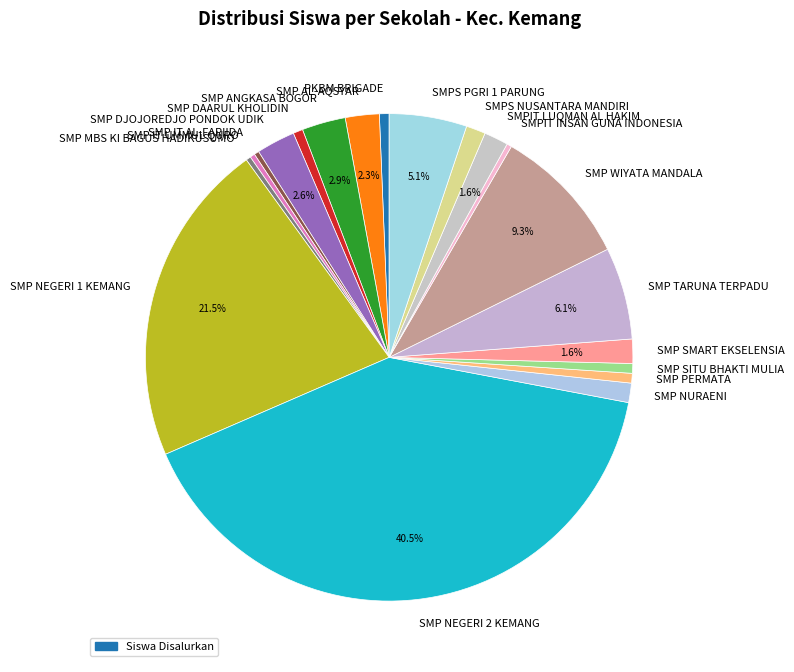

Combined, do SMP ANGKASA BOGOR and SMPS NUSANTARA MANDIRI account for over 50%?

No